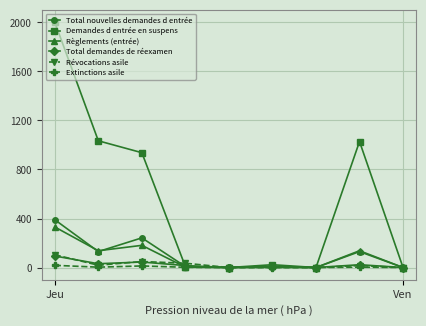

What is the sum of all Extinctions asile values?

39